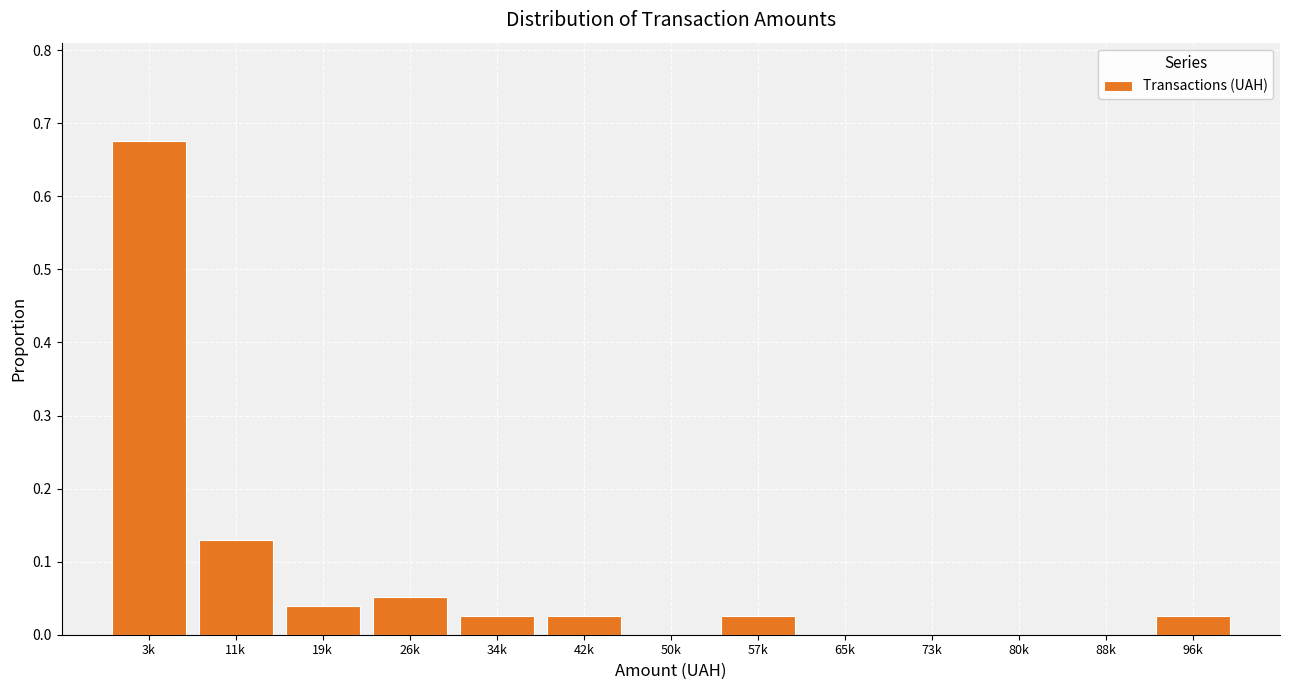

What is the sum of all values?

1.0